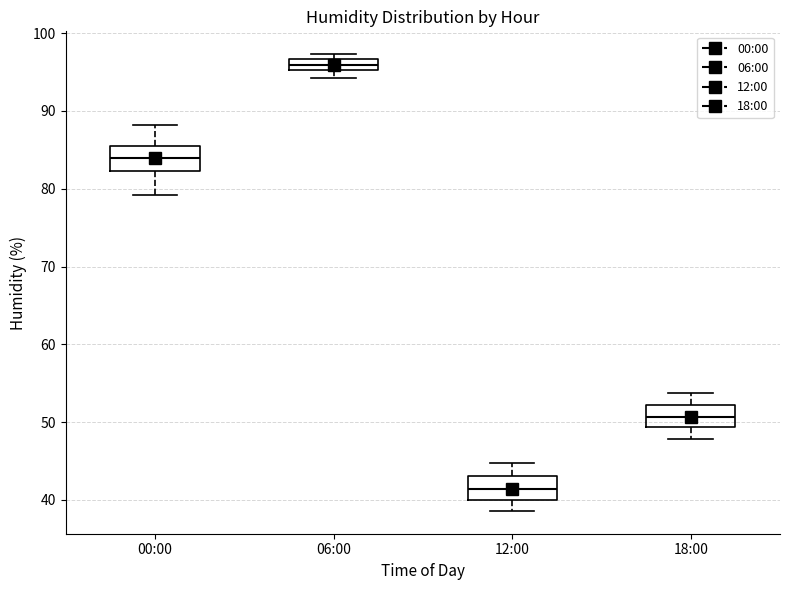

Which box has the lowest median line?

12:00